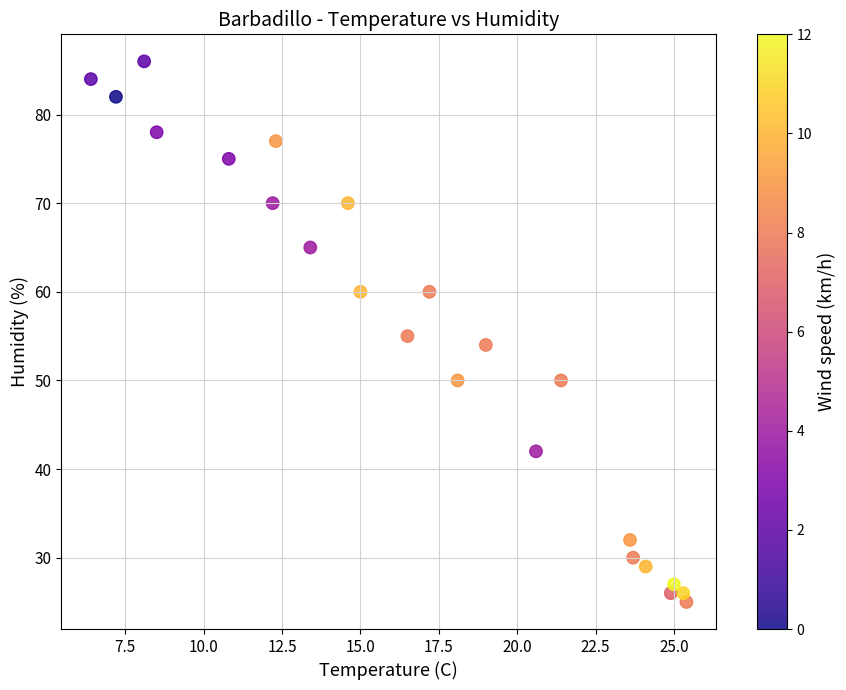

What is the range of Y values (max minus min)?

61